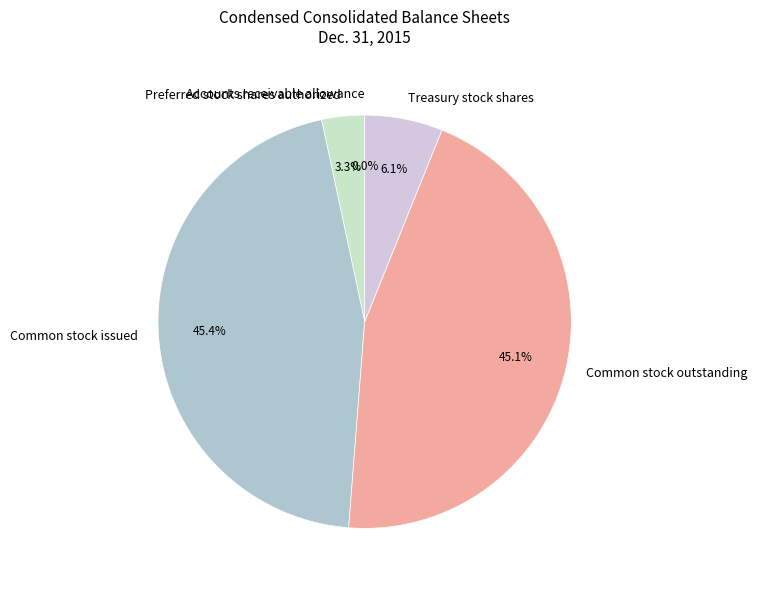

To the nearest percent, what is the difference between the largest and smallest slice percentages?

45%